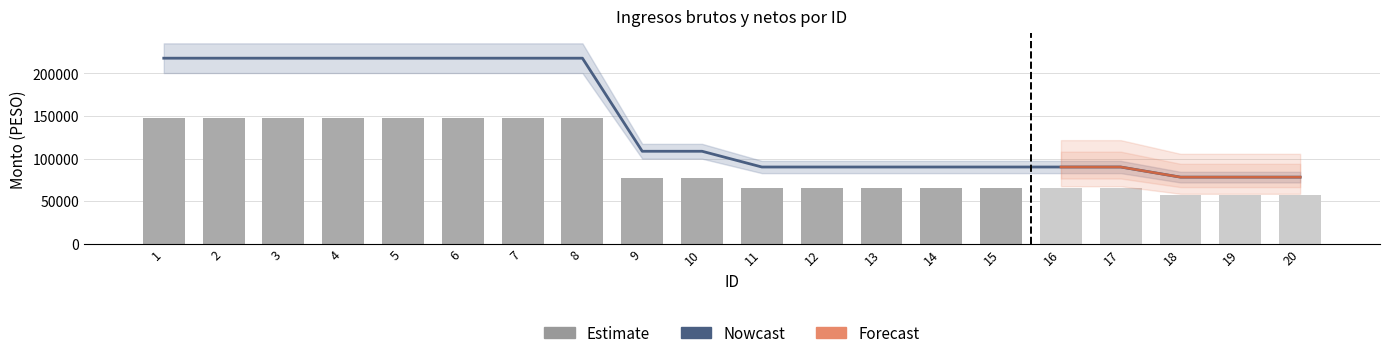

The value of Monto bruto de los ingresos at 3 is 217900.5. True or false?

True